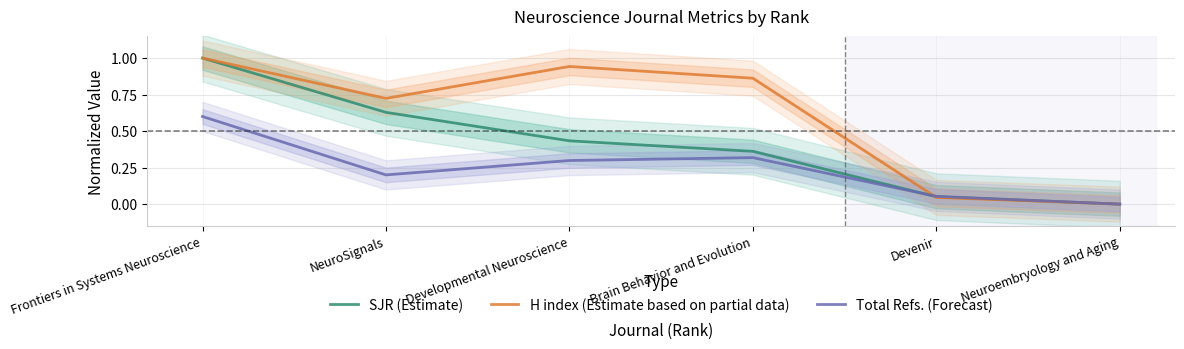

At how many categories does at least one series exceed 0?

5